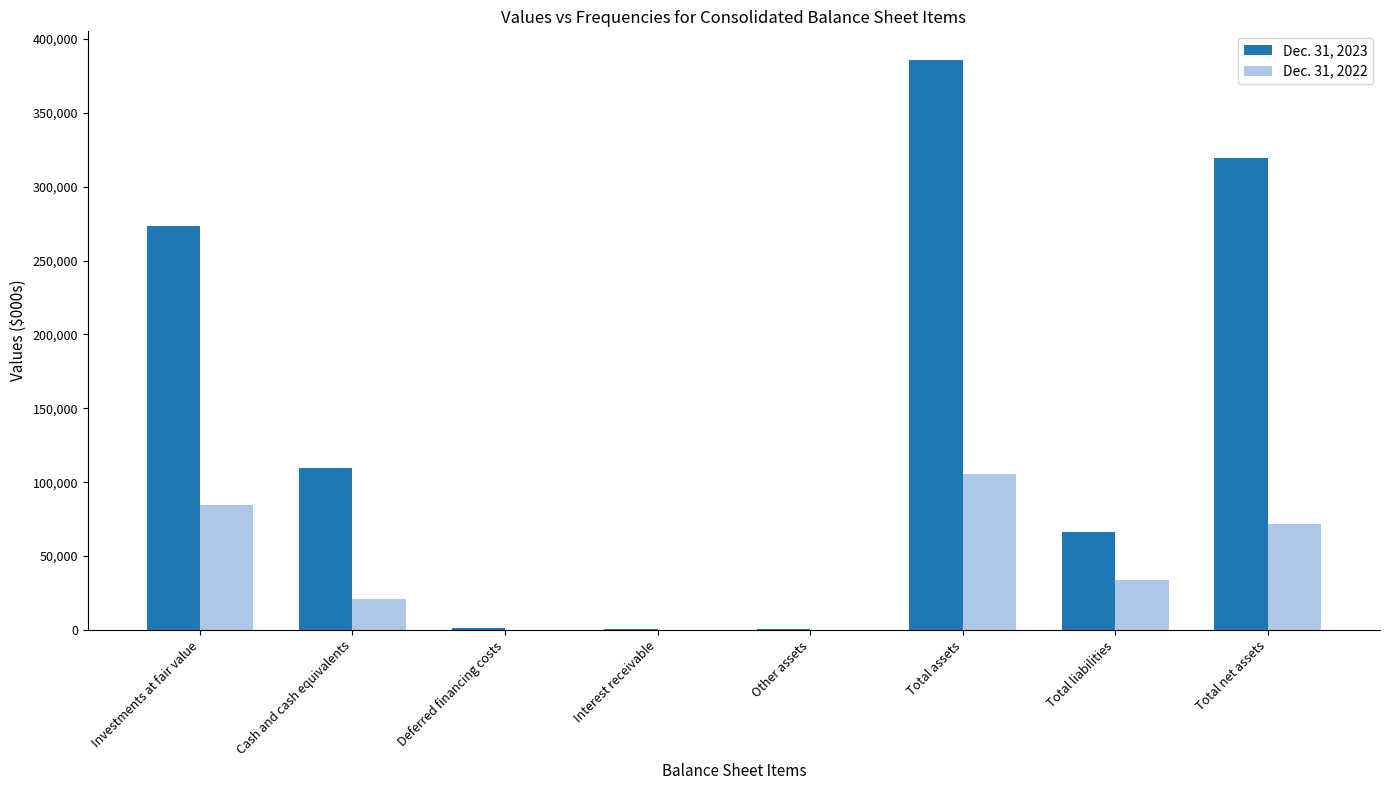

What are all the series names shown in the legend?

Dec. 31, 2023, Dec. 31, 2022